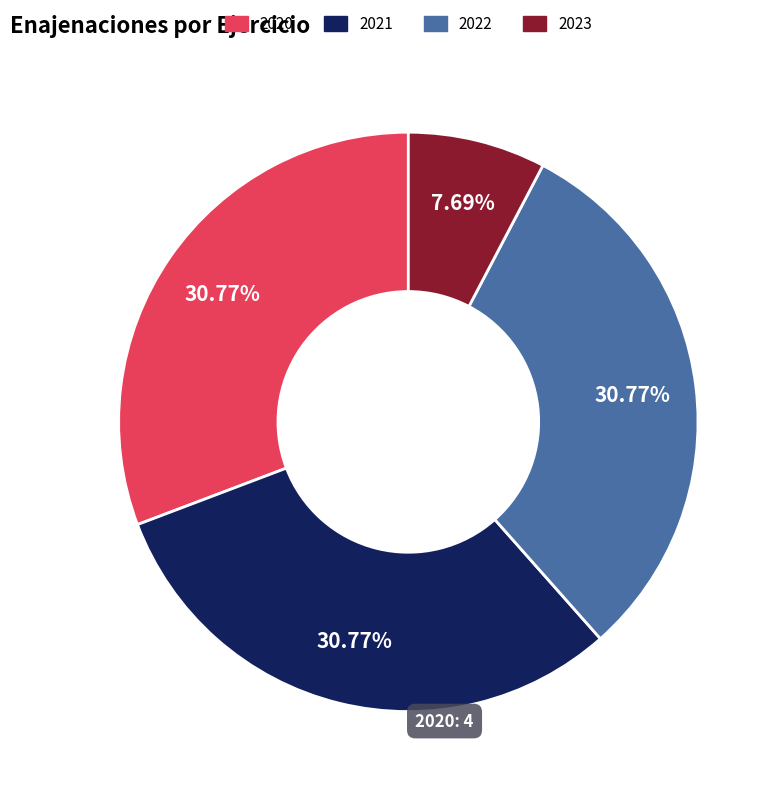

Combined, do 2022 and 2021 account for over 50%?

Yes